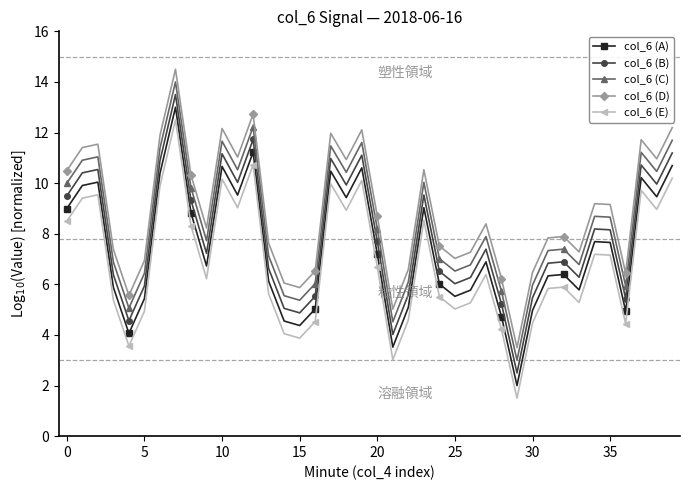

True or false: col_6 (B) has more than 2 interior local peaks.

True